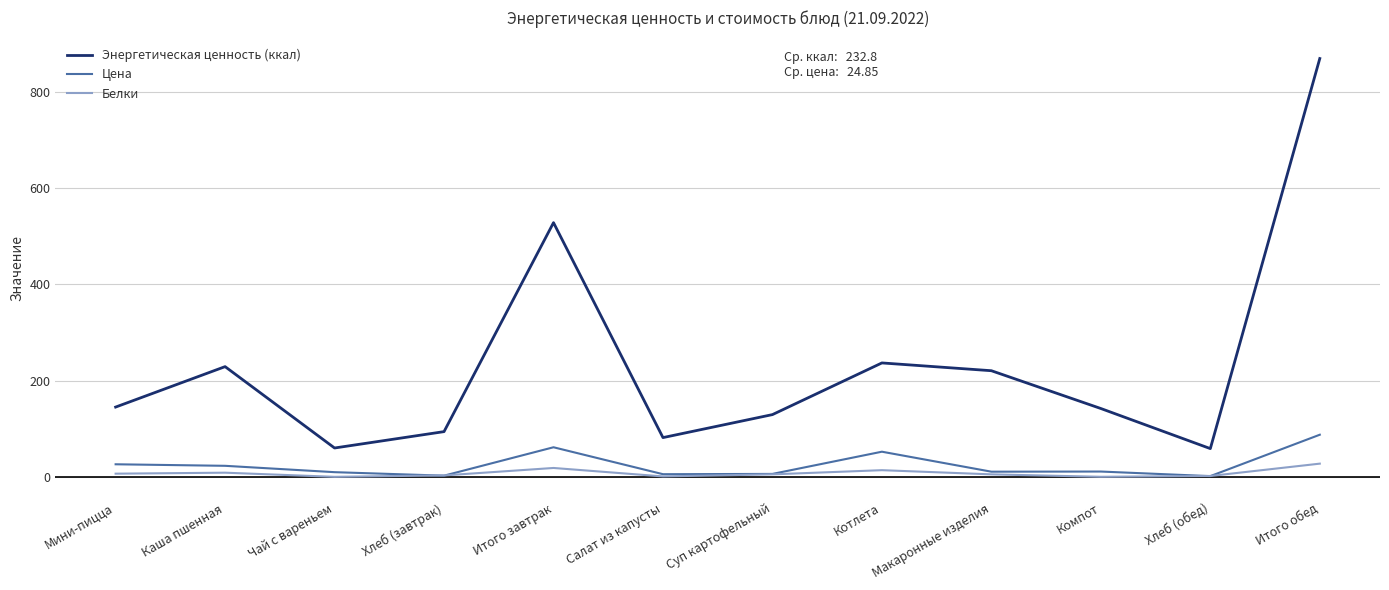

Which series has the widest spread of values?

Энергетическая ценность (ккал)